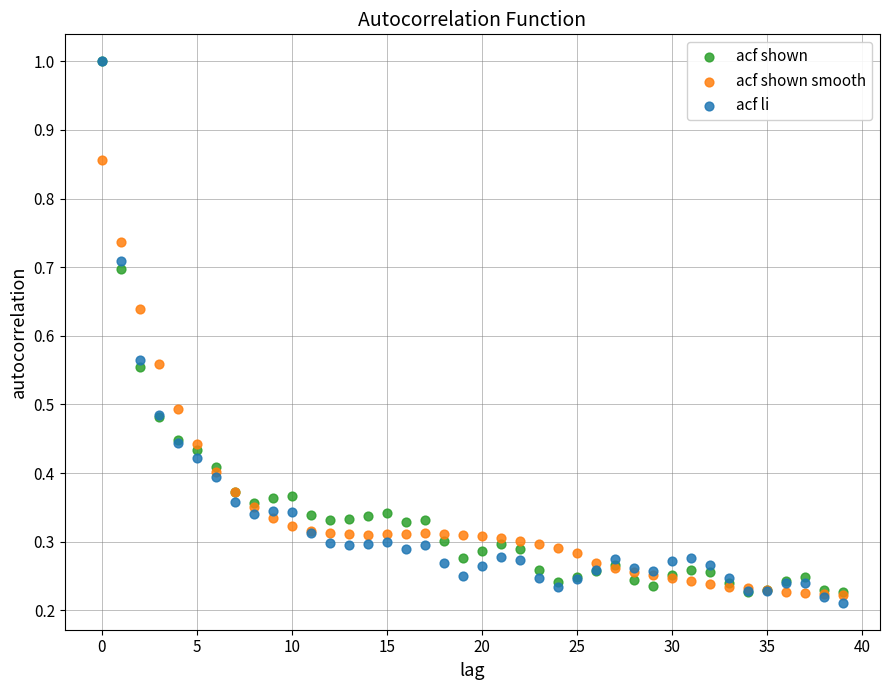

Which series has the largest Y range (max minus min)?

acf li